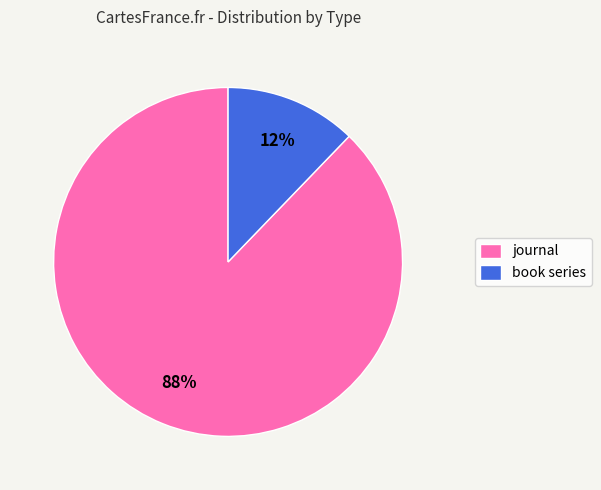

Does any single category account for the majority?

Yes